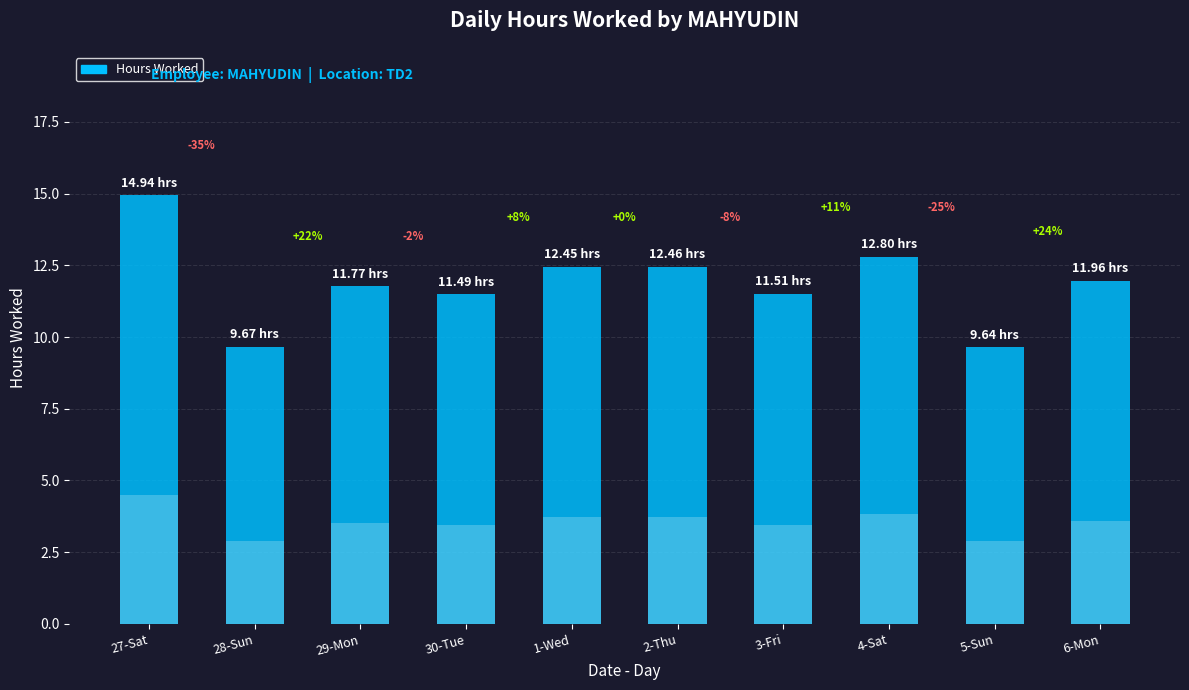

Are the bars grouped side by side (vs. stacked)?

No